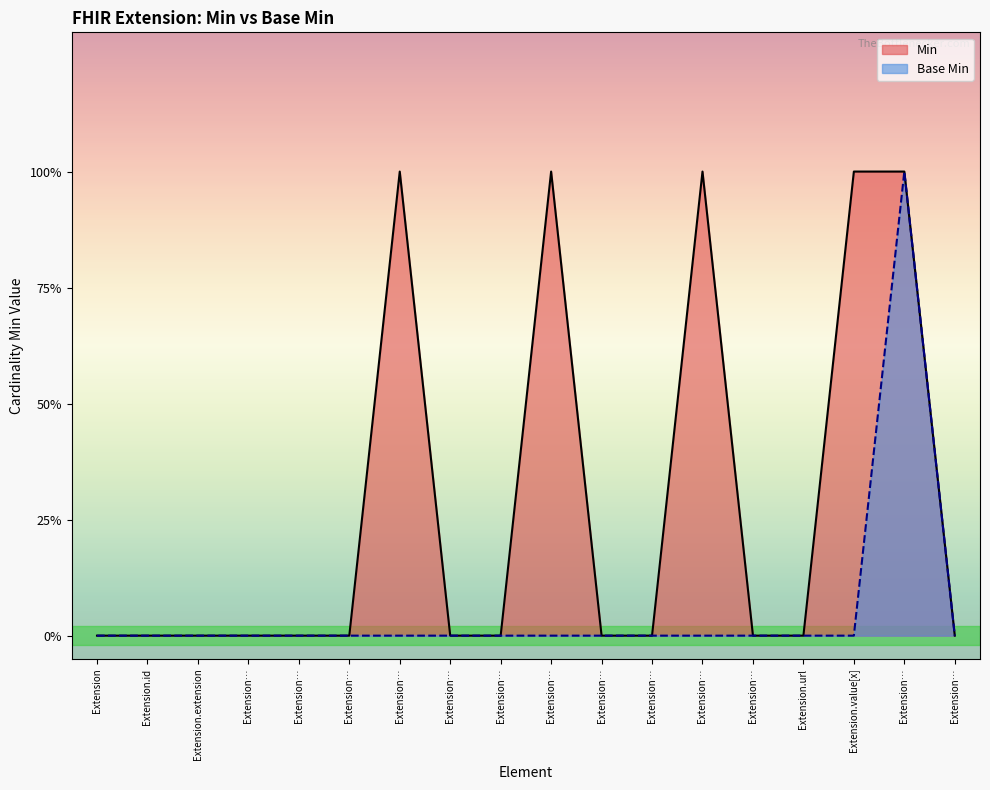

What is the difference between the Min values at Extension.extension:namespace-id.url and Extension.extension:universal-id?

1